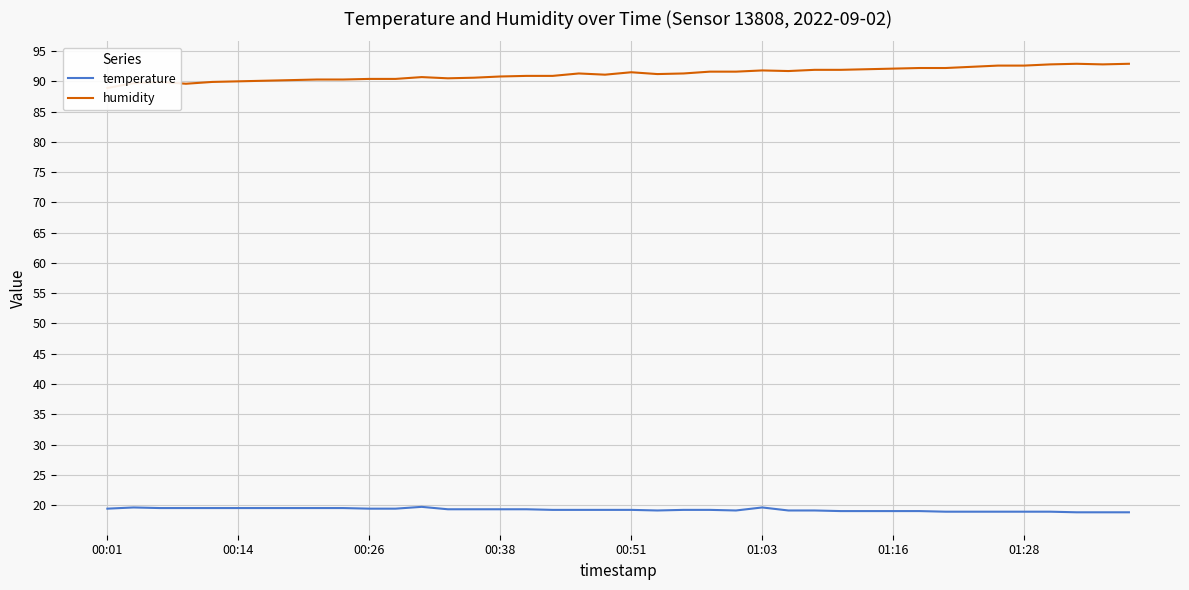

What are all the series names shown in the legend?

temperature, humidity